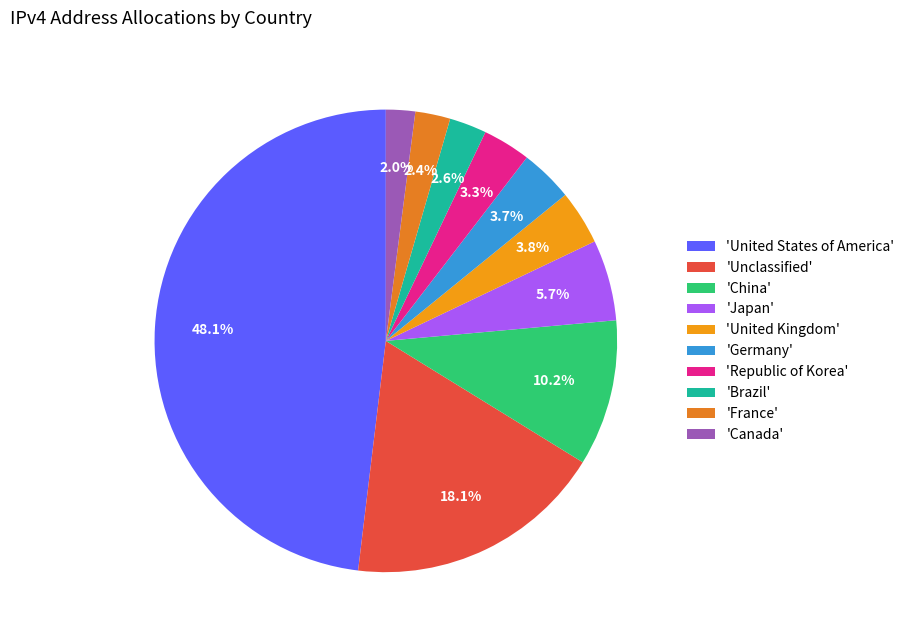

Which slice is the largest?

'United States of America'